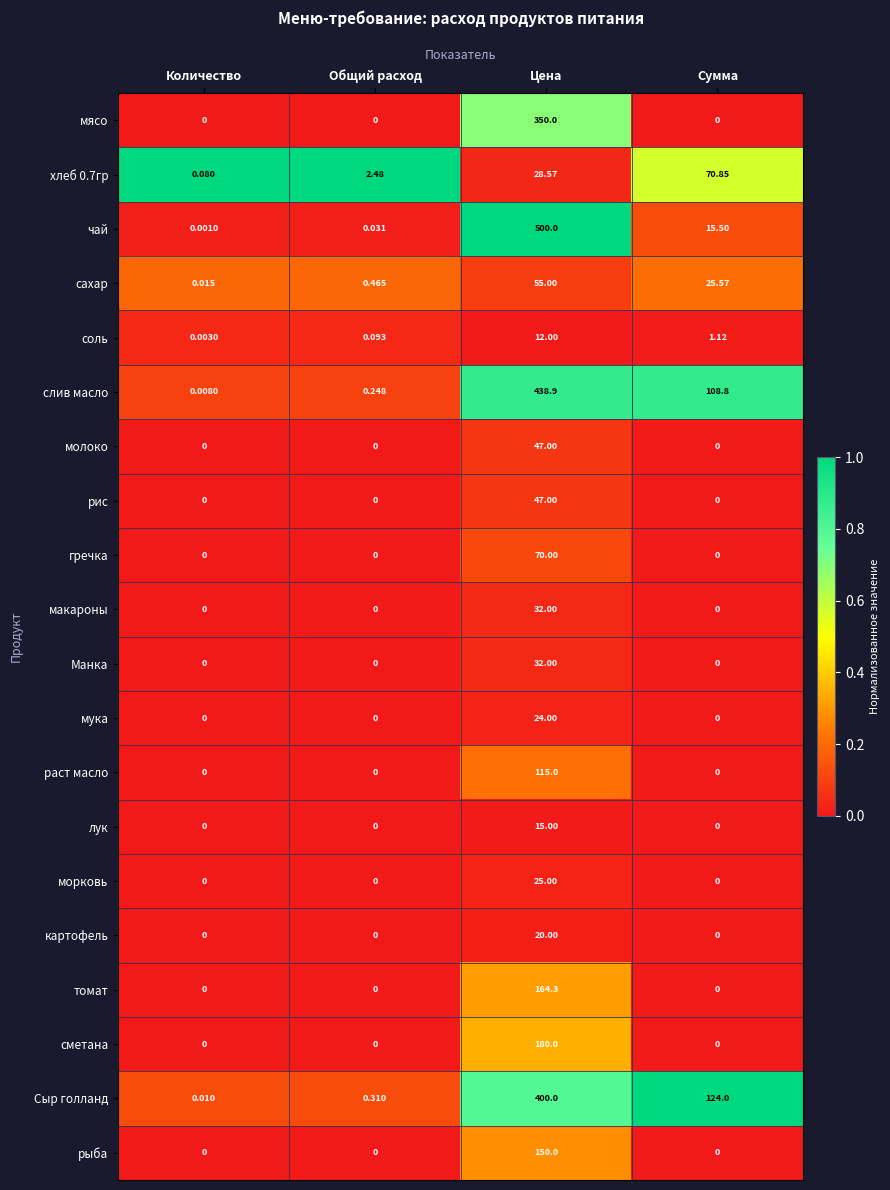

Where is чай nearest to the value 250?

Сумма